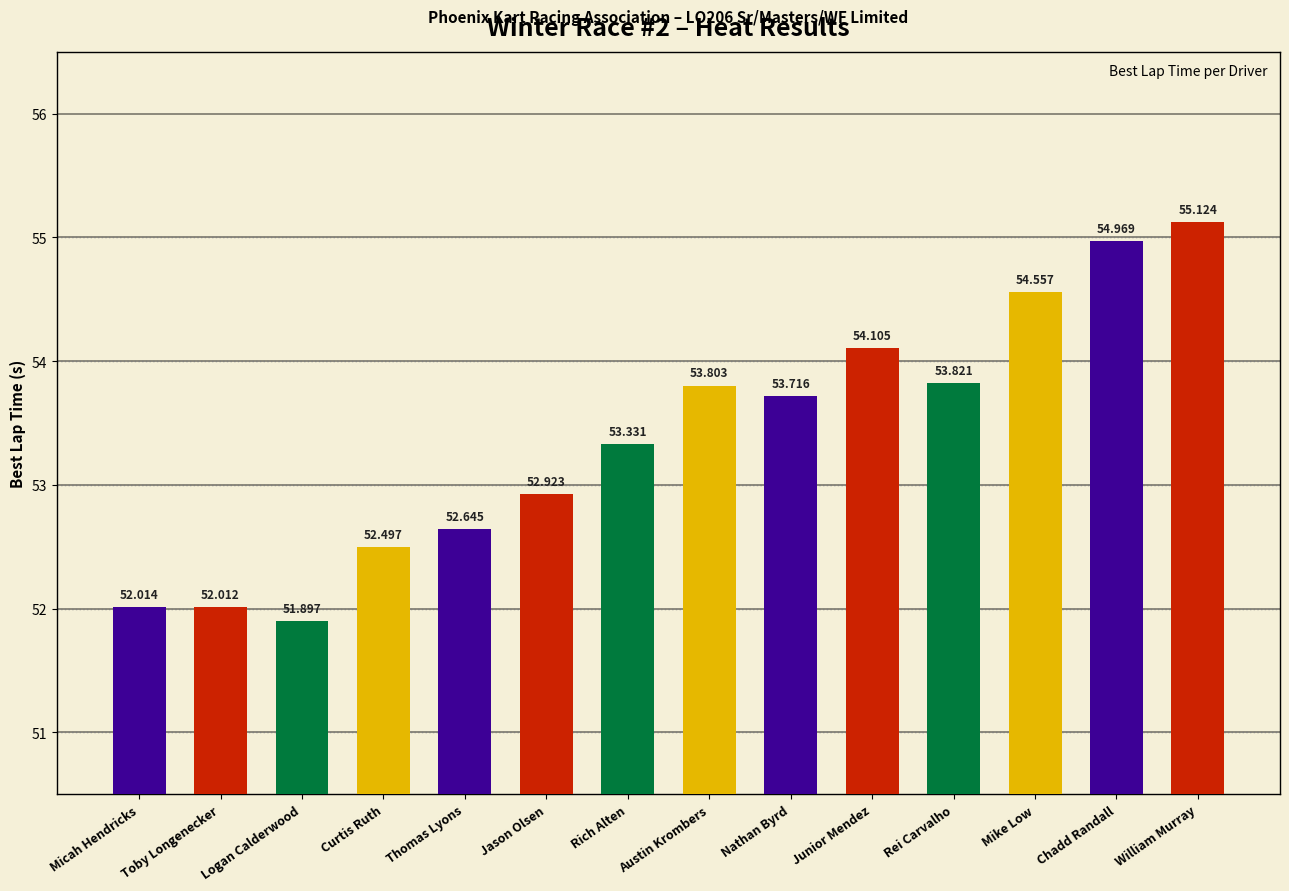

Approximately how many times larger is the value at Mike Low compared to Chadd Randall?

1.0